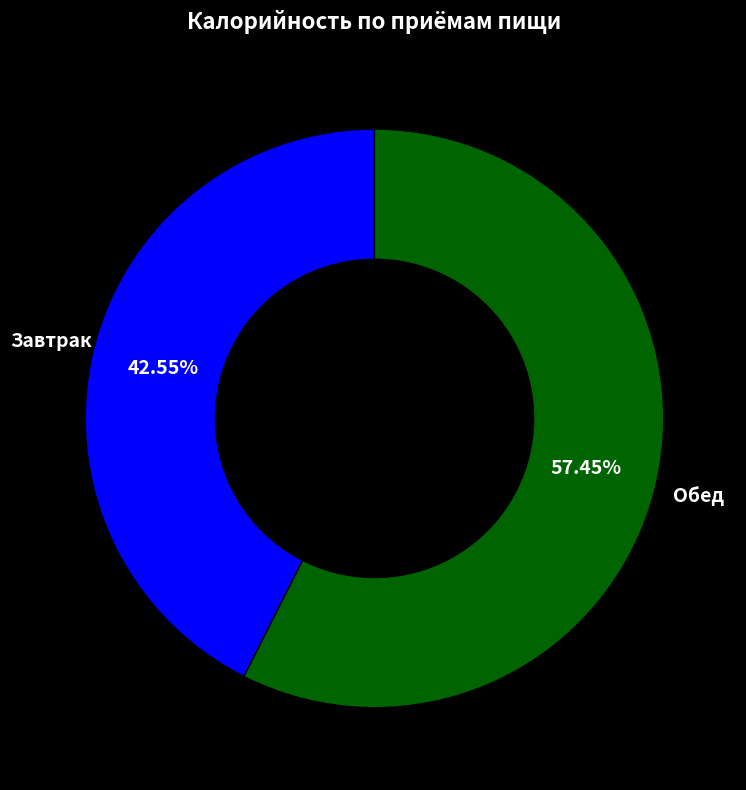

Rank the categories by value from highest to lowest.

Обед, Завтрак